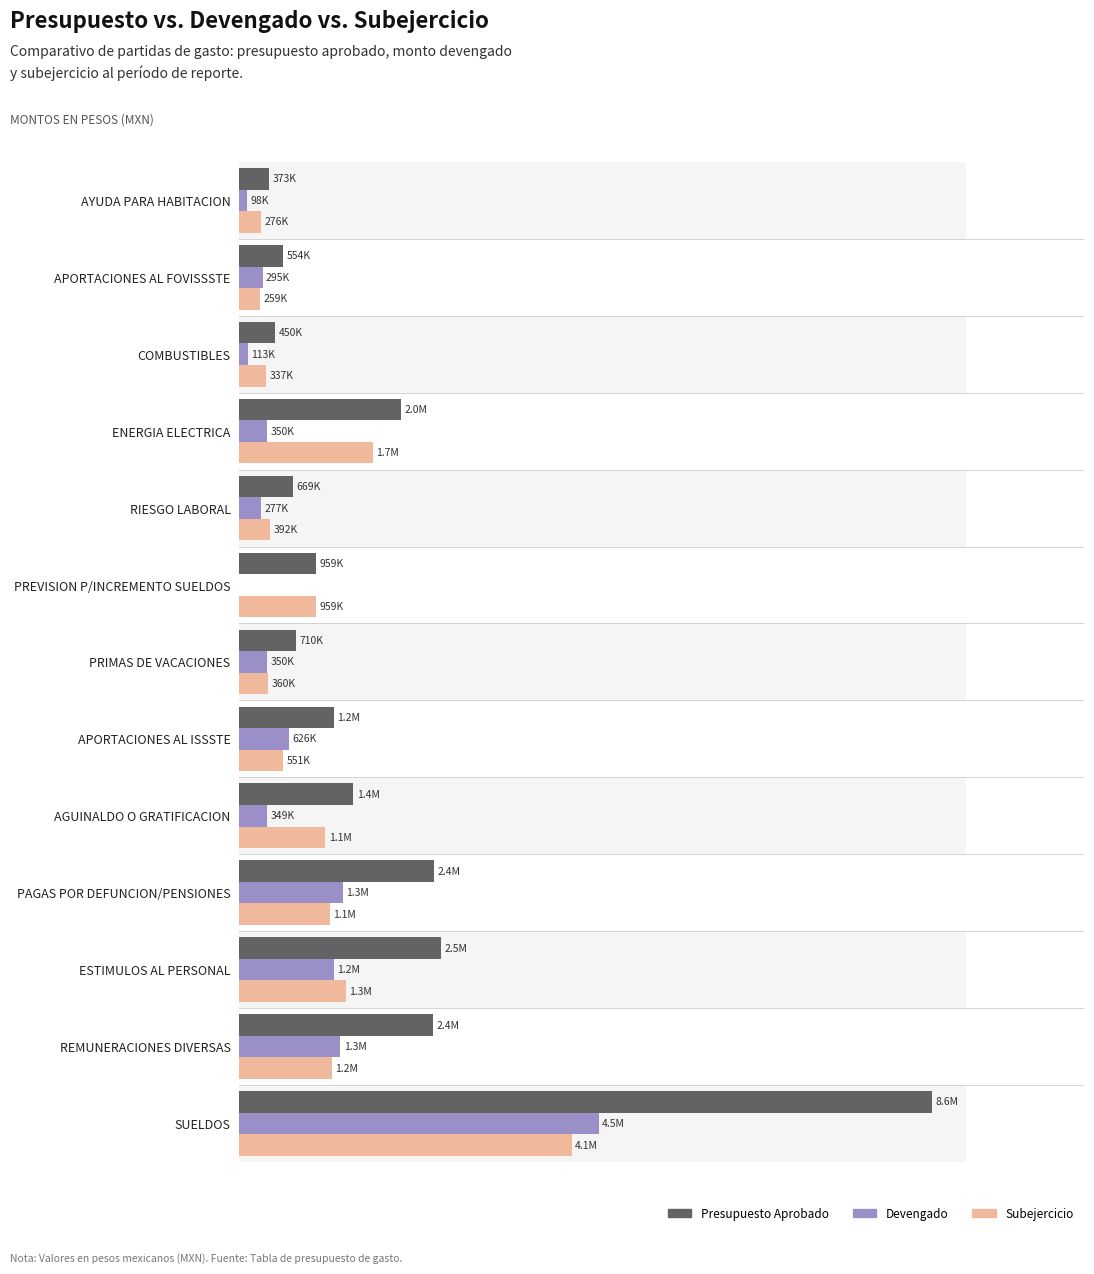

What is the total value across all series at REMUNERACIONES DIVERSAS?

4819840.3